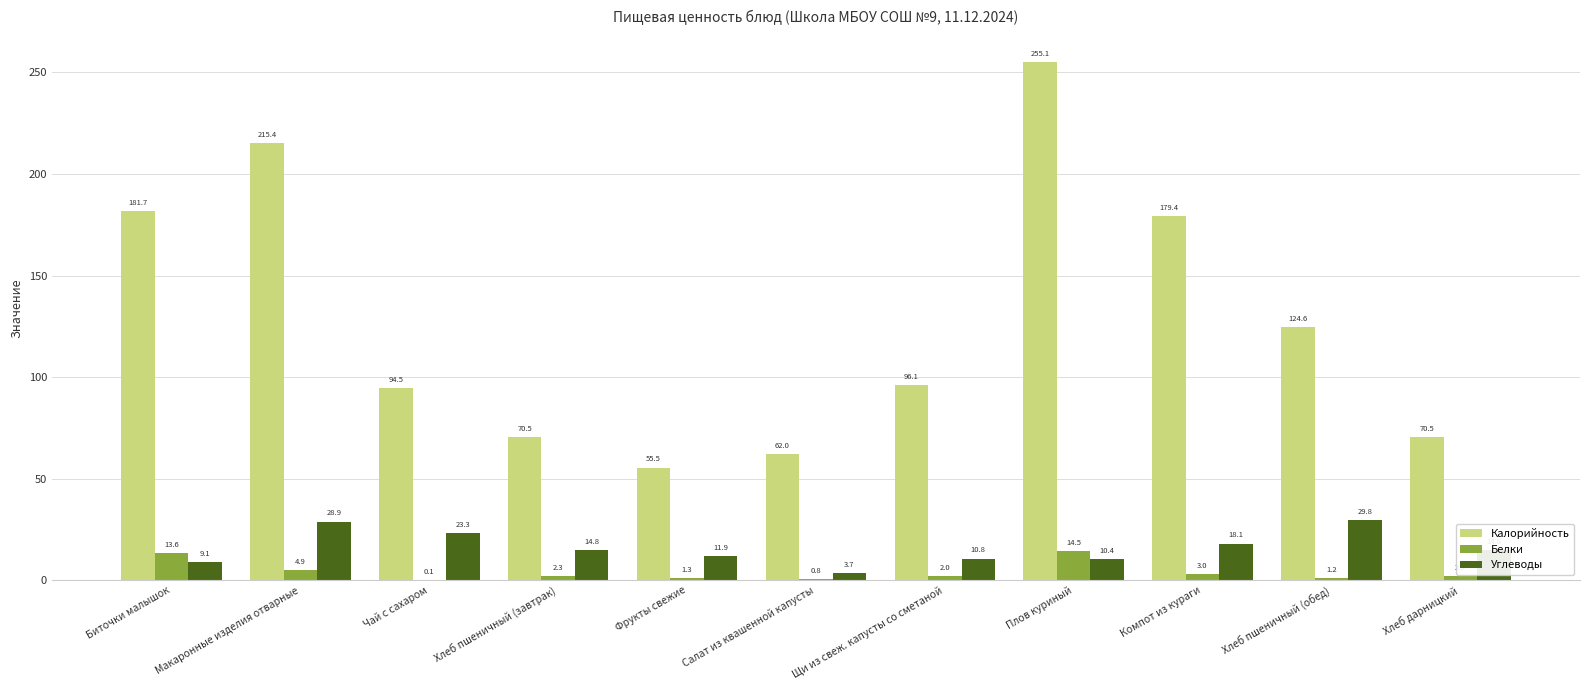

What is the sum of all Углеводы values?

175.6